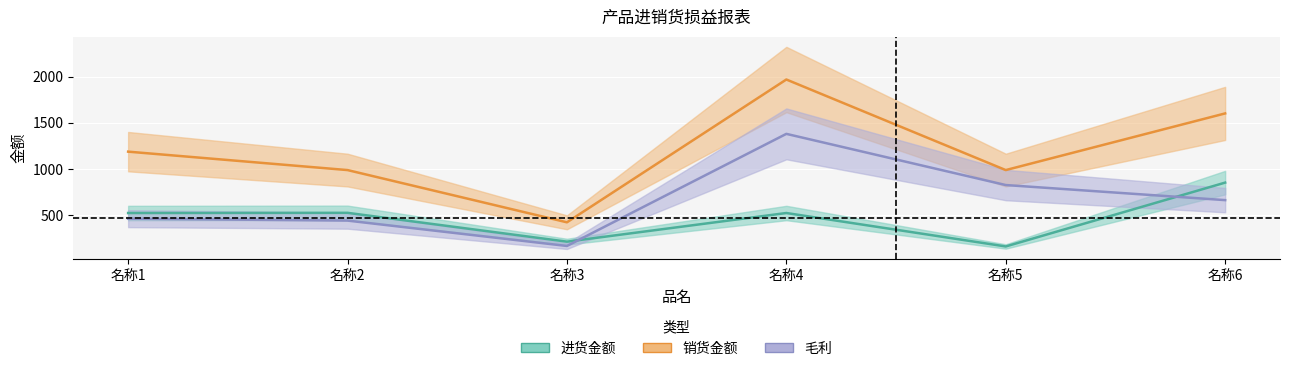

What is the total value across all series at 名称5?

1969.5